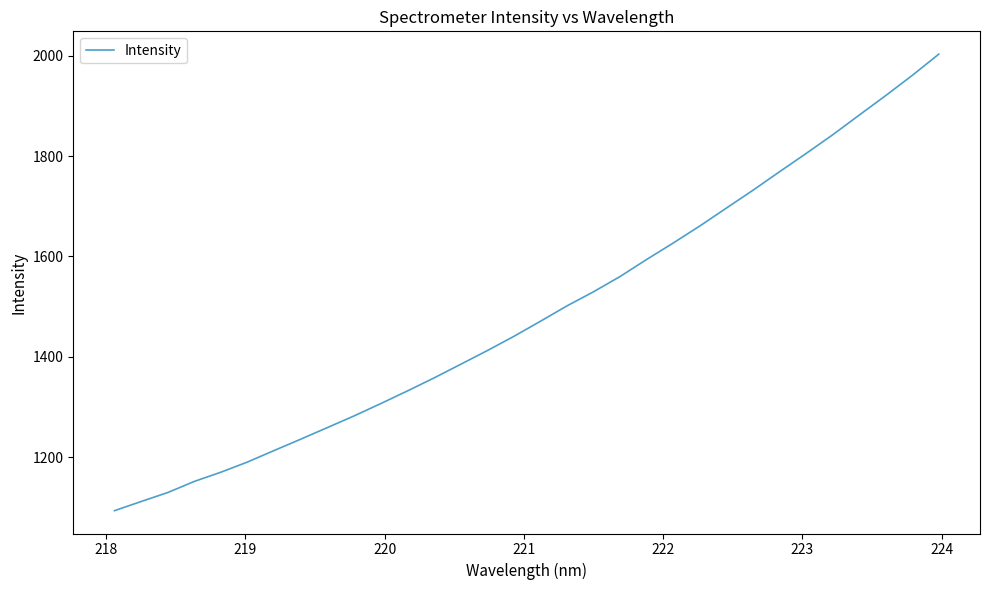

What is the minimum value shown in the chart?

1093.0